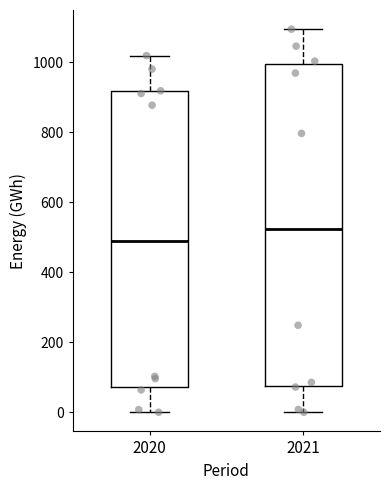

Which box is the tallest, from its lower edge to its upper edge?

2021